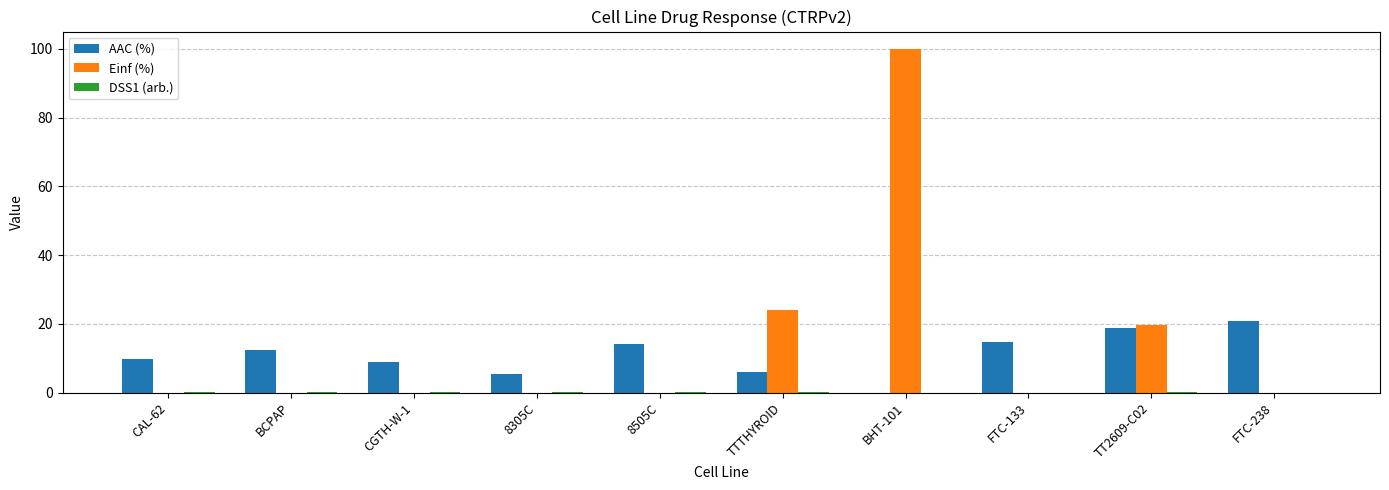

What is the total value across all series at FTC-133?

14.6